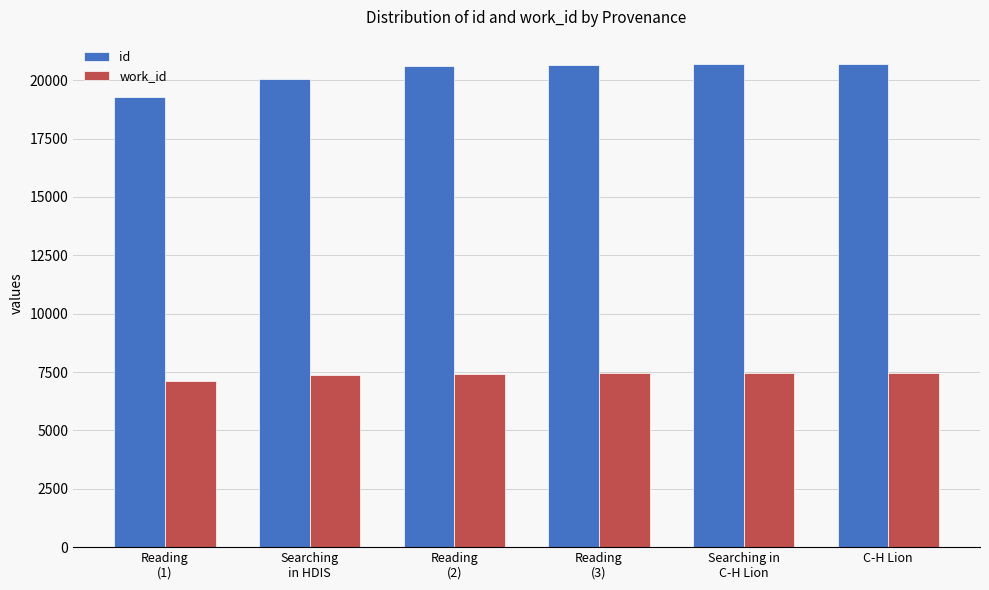

Which series has the widest spread of values?

id